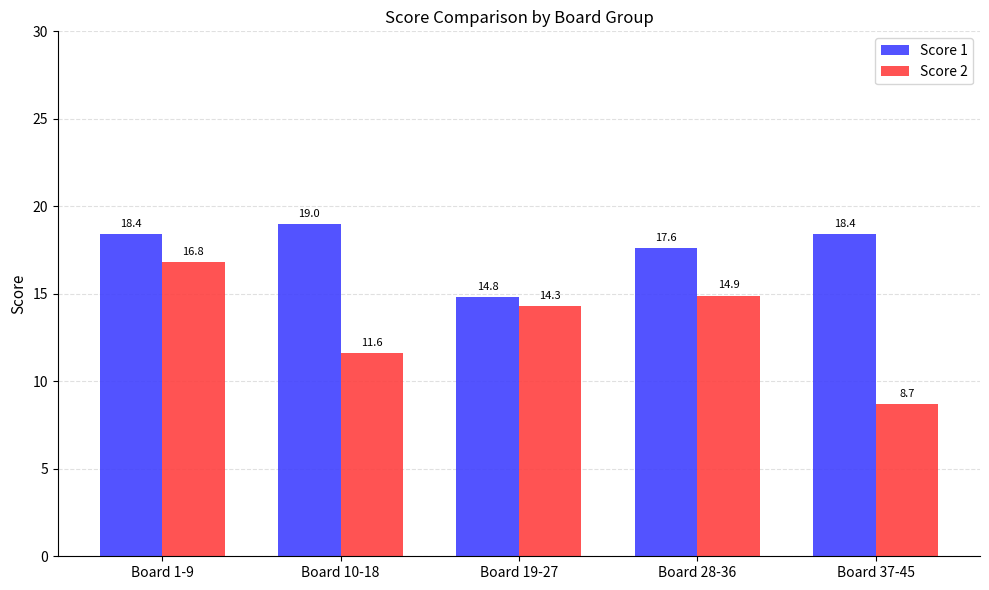

What is the label of the 3rd bar from the left?

Board 19-27